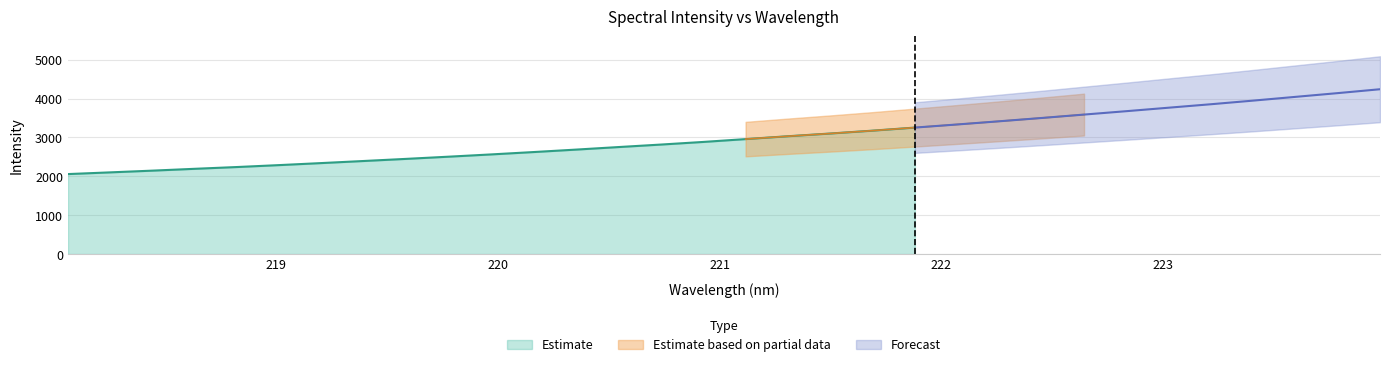

True or false: the data shows 471.6 at 218.8244.

False